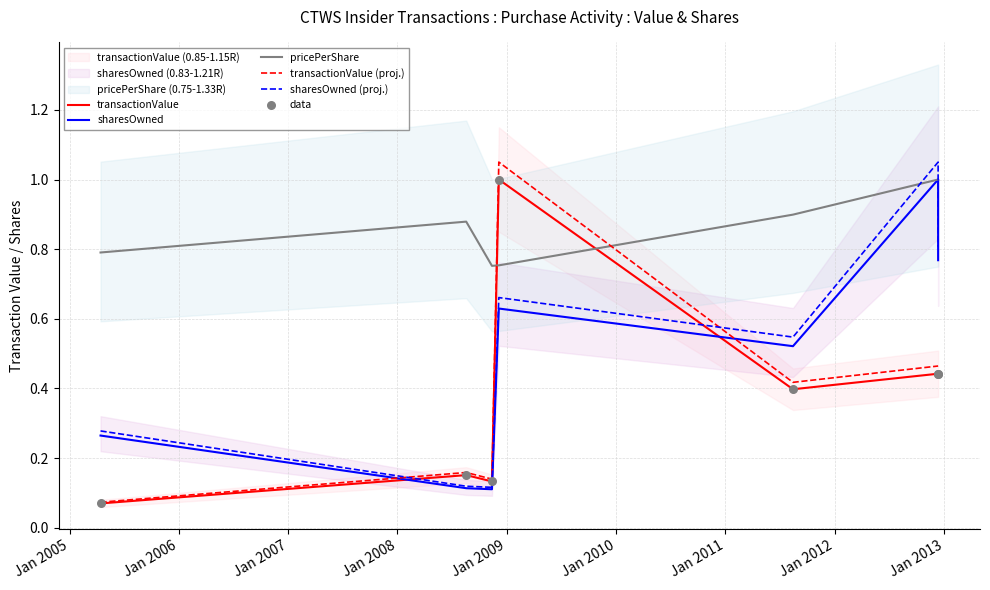

Which series has the largest total across all categories?

pricePerShare